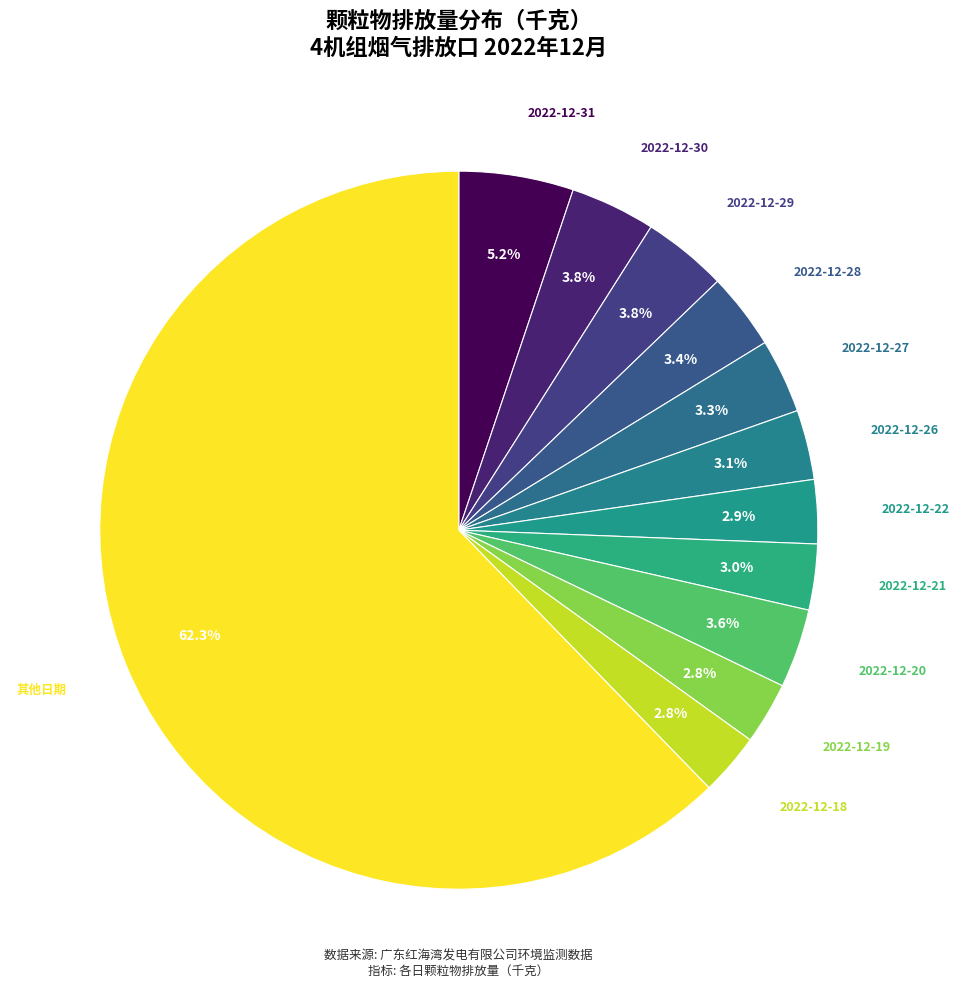

What is the largest slice in the pie chart?

其他日期